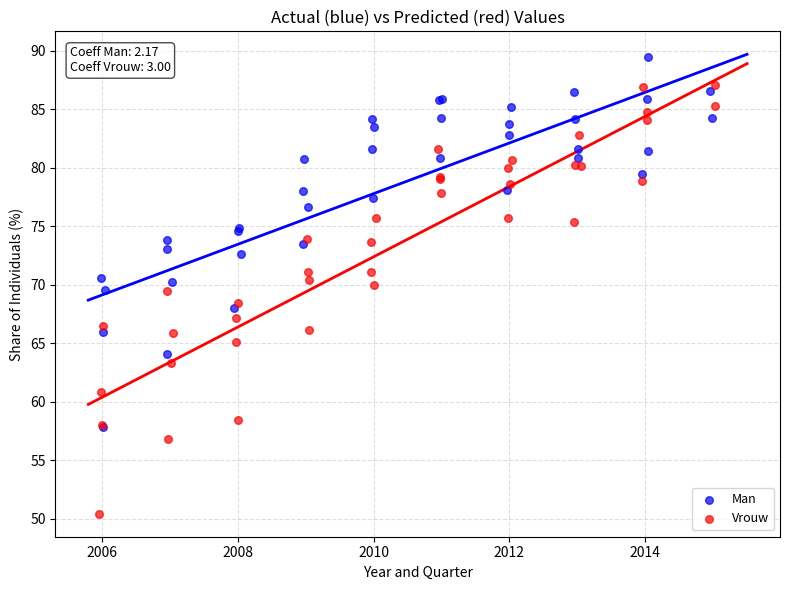

Which series reaches the maximum Y coordinate?

Man